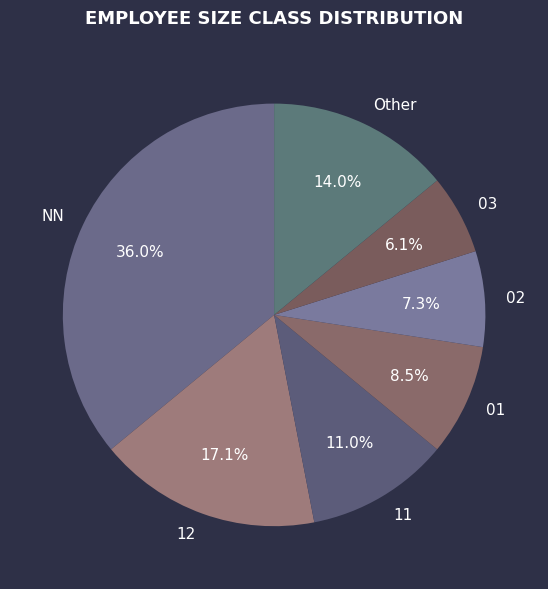

Count the number of slices in the pie.

7